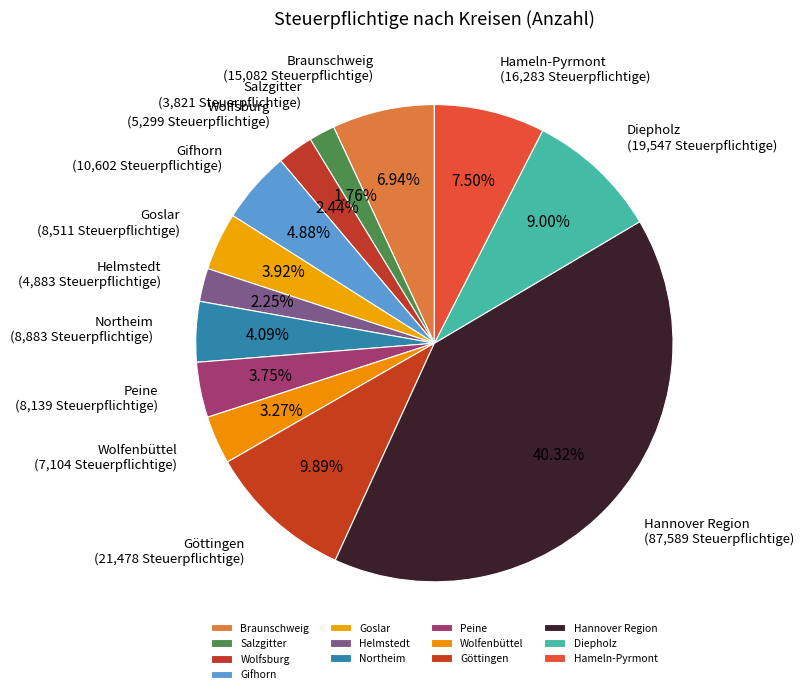

How much of the chart is everything except Gifhorn?

95.1%